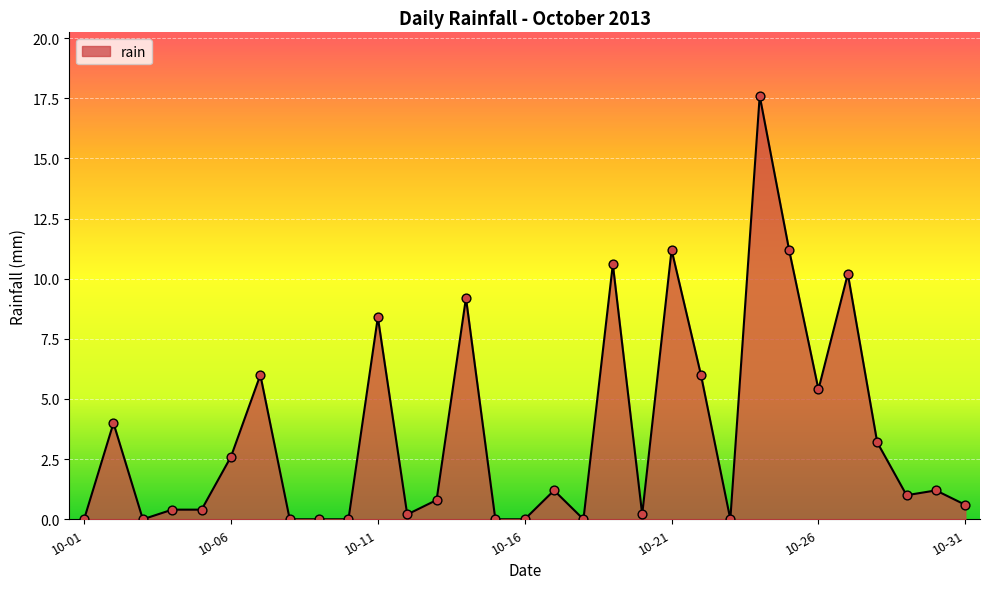

What is the difference between the maximum and minimum values?

17.6